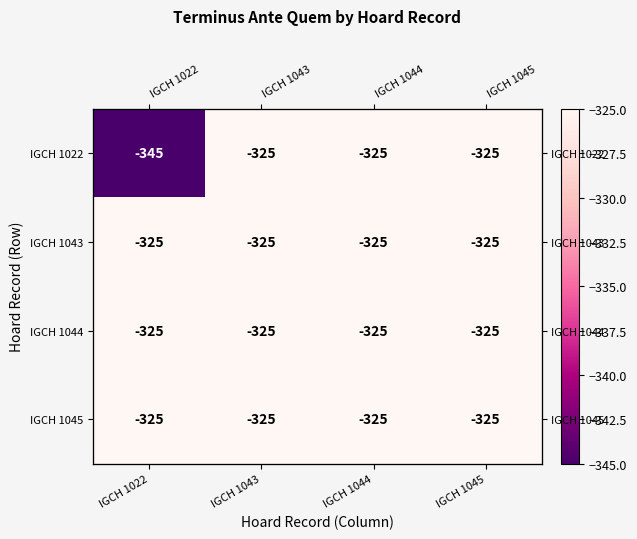

What is the sum of all IGCH 1043 values?

-1300